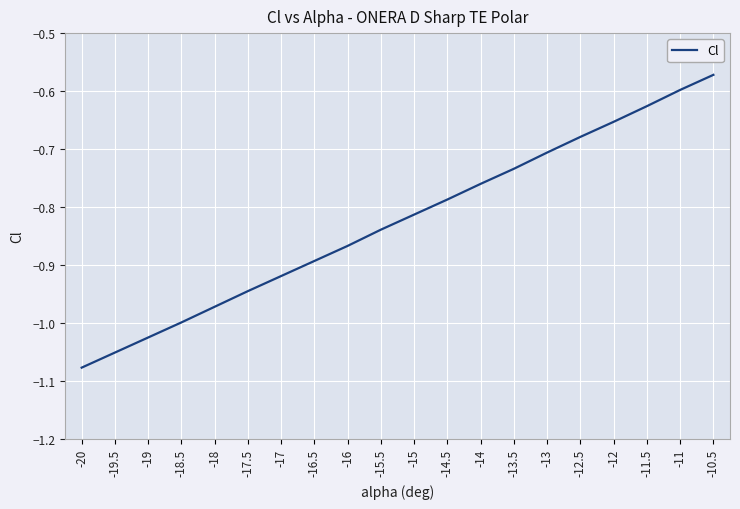

Rank the categories by value from highest to lowest.

-10.5, -11, -11.5, -12, -12.5, -13, -13.5, -14, -14.5, -15, -15.5, -16, -16.5, -17, -17.5, -18, -18.5, -19, -19.5, -20